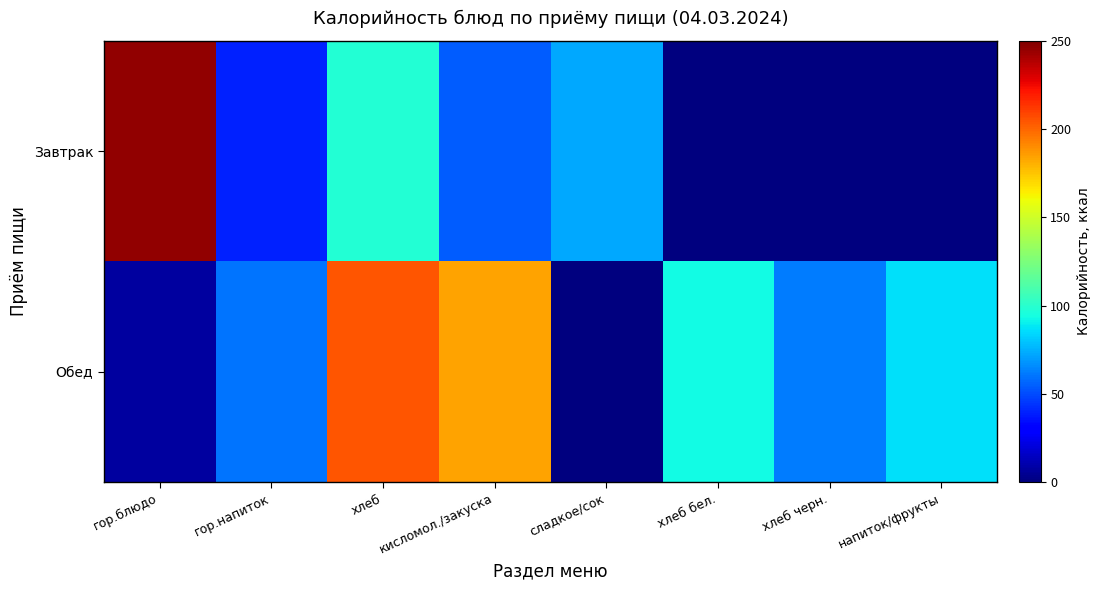

Which has a higher value, хлеб or гор.напиток?

хлеб